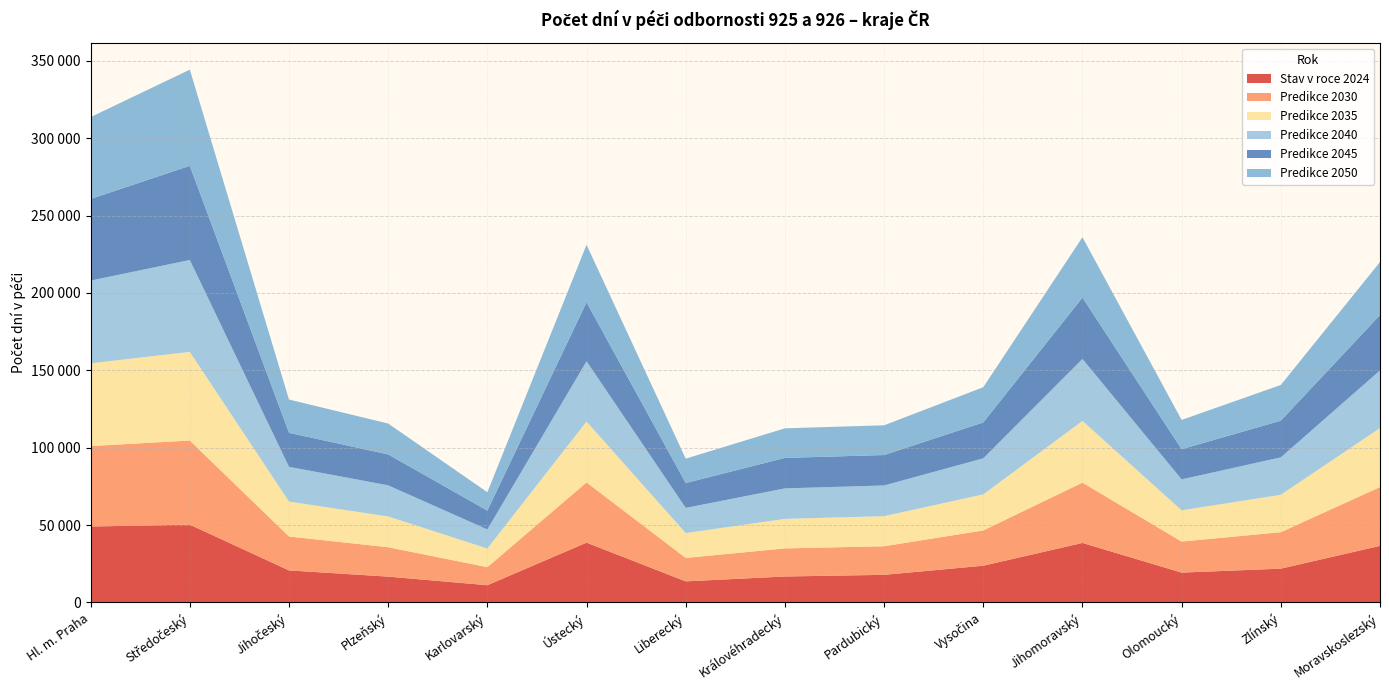

Reading right to left, transcribe all the data shown in this chart.

Stav v roce 2024: Moravskoslezský=36551.0	Zlínský=21817.0	Olomoucký=19261.0	Jihomoravský=38442.0	Vysočina=23719.0	Pardubický=17822.0	Královéhradecký=16751.0	Liberecký=13598.0	Ústecký=38633.0	Karlovarský=11121.0	Plzeňský=16668.0	Jihočeský=20671.0	Středočeský=50250.0	Hl. m. Praha=49042.0
Predikce 2030: Moravskoslezský=37985.4	Zlínský=23574.1	Olomoucký=20052.6	Jihomoravský=38967.4	Vysočina=22796.5	Pardubický=18475.6	Královéhradecký=18156.7	Liberecký=15150.9	Ústecký=38912.0	Karlovarský=11664.9	Plzeňský=18995.2	Jihočeský=21938.4	Středočeský=54363.1	Hl. m. Praha=51986.1
Predikce 2035: Moravskoslezský=38126.2	Zlínský=24162.5	Olomoucký=20199.6	Jihomoravský=39869.8	Vysočina=23283.9	Pardubický=19449.7	Královéhradecký=19083.7	Liberecký=16045.9	Ústecký=39340.7	Karlovarský=12055.5	Plzeňský=19878.4	Jihočeský=22552.3	Středočeský=57273.2	Hl. m. Praha=53473.3
Predikce 2040: Moravskoslezský=37248.9	Zlínský=24184.7	Olomoucký=19992.9	Jihomoravský=40052.4	Vysočina=23307.5	Pardubický=19827.9	Královéhradecký=19696.1	Liberecký=16288.4	Ústecký=38965.8	Karlovarský=12318.5	Plzeňský=20123.5	Jihočeský=22453.9	Středočeský=59397.2	Hl. m. Praha=53461.2
Predikce 2045: Moravskoslezský=35778.0	Zlínský=23701.8	Olomoucký=19497.8	Jihomoravský=39657.8	Vysočina=23190.2	Pardubický=19664.6	Královéhradecký=19684.5	Liberecký=16060.3	Ústecký=38086.7	Karlovarský=12181.5	Plzeňský=19977.1	Jihočeský=21979.7	Středočeský=60845.0	Hl. m. Praha=52730.3
Predikce 2050: Moravskoslezský=34270.6	Zlínský=23072.0	Olomoucký=18908.0	Jihomoravský=38999.6	Vysočina=22745.4	Pardubický=19219.4	Královéhradecký=19123.8	Liberecký=15751.3	Ústecký=37169.8	Karlovarský=11845.0	Plzeňský=19948.0	Jihočeský=21499.2	Středočeský=62133.5	Hl. m. Praha=52908.6